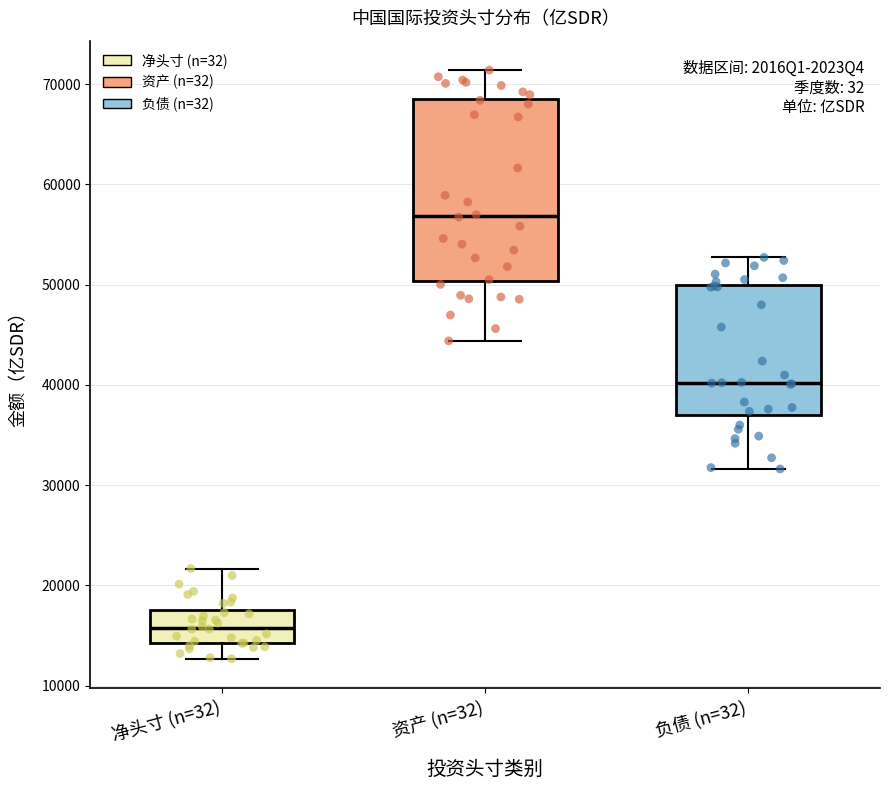

Where is the upper edge of the box for 资产 (n=32) on the y-axis? The values are not printed on the chart, so give them approximately, as read against the axis.

69000